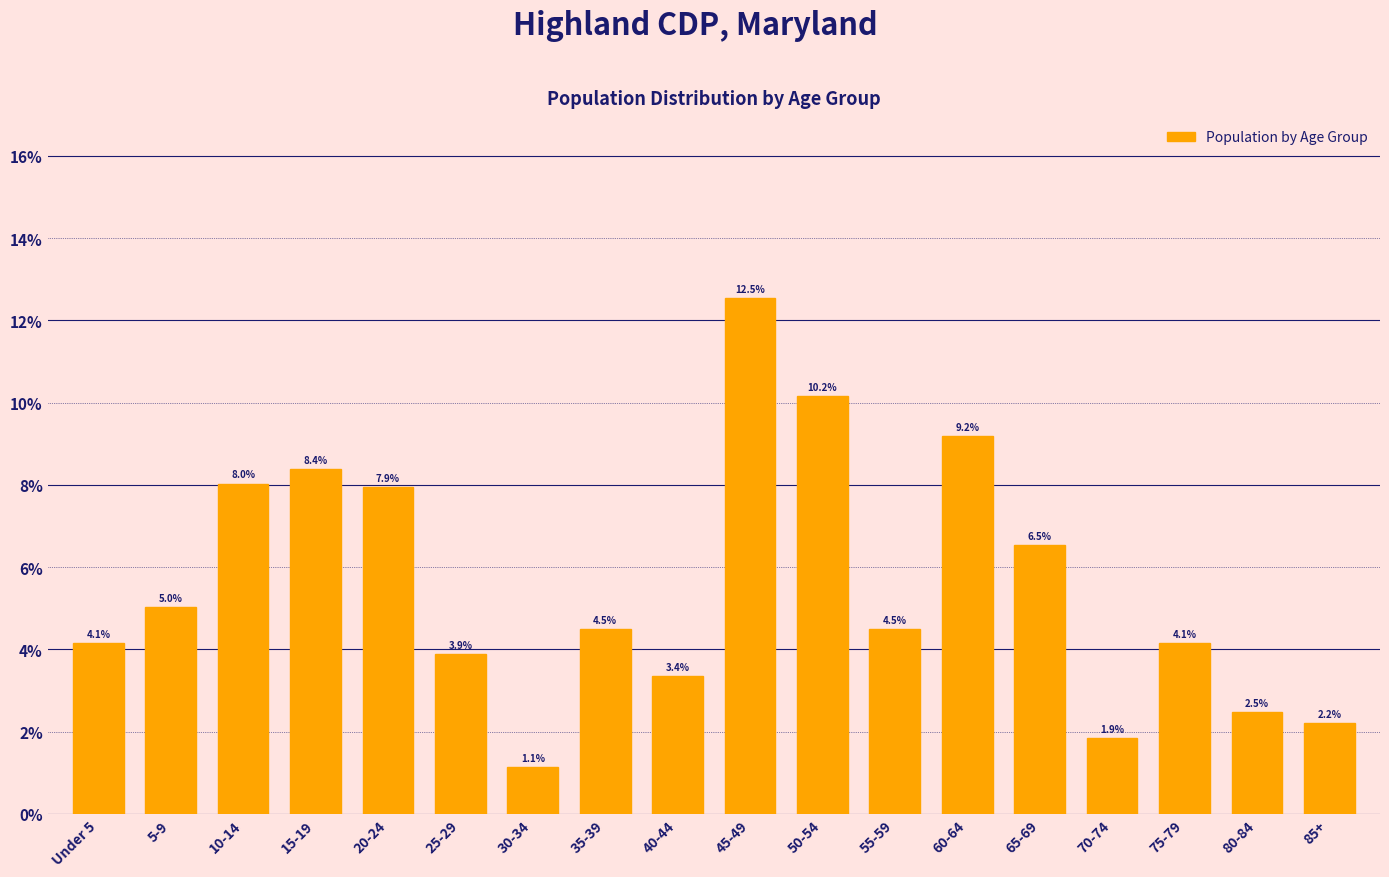

Reading right to left, extract all data points from this chart.

2.2	2.5	4.1	1.9	6.5	9.2	4.5	10.2	12.5	3.4	4.5	1.1	3.9	7.9	8.4	8.0	5.0	4.1